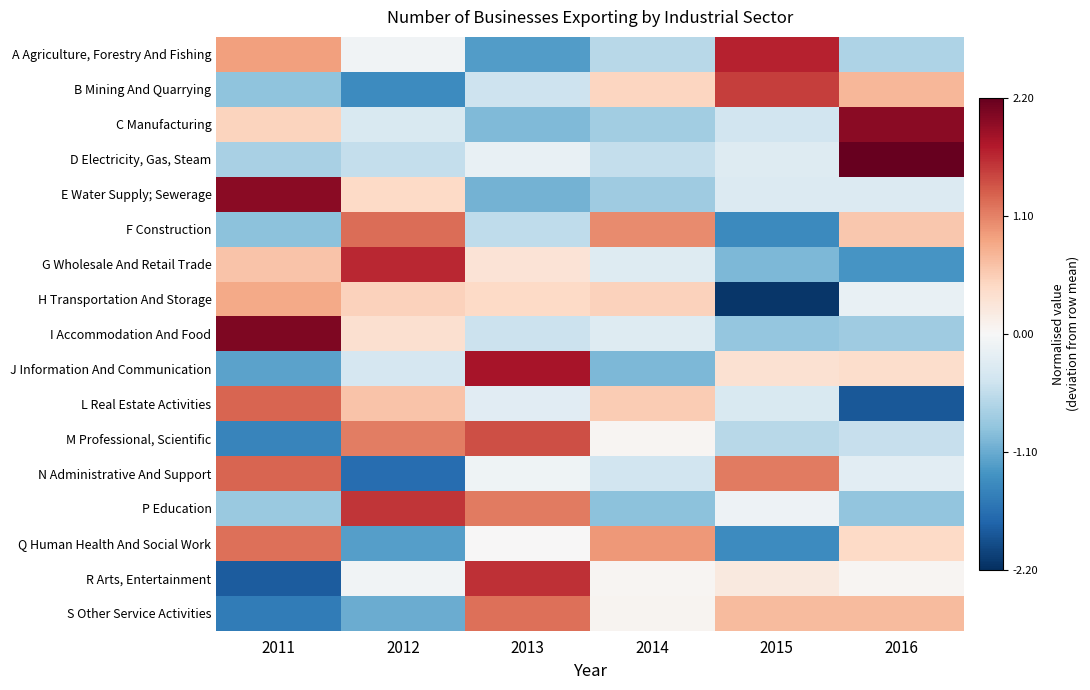

What is the spread (max minus min) of values at 2011?

3.9